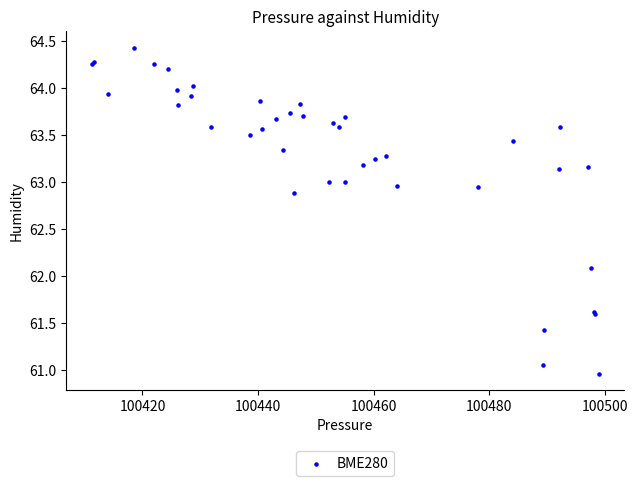

What Y value in the scatter plot is closest to 62?

62.1